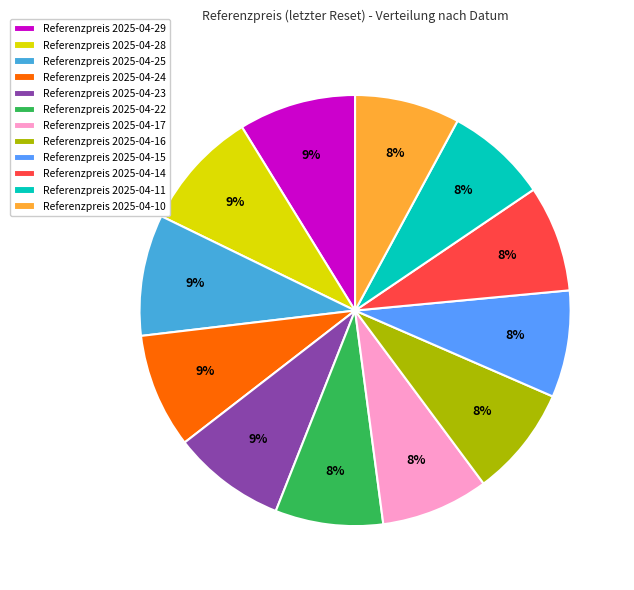

To the nearest percent, what percentage of the pie is Referenzpreis 2025-04-15?

8%